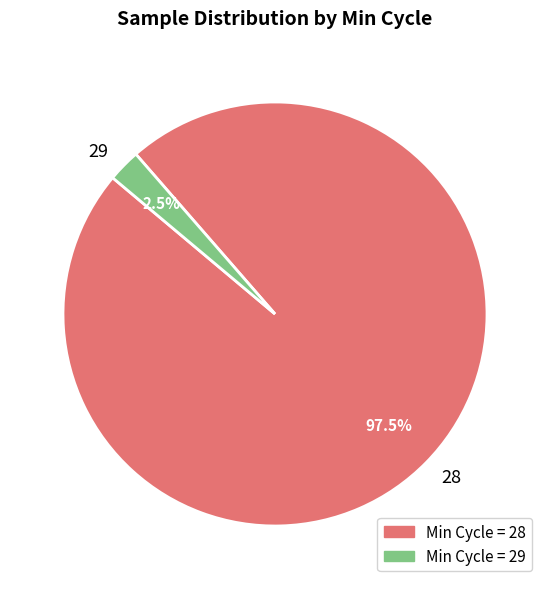

Does any single category account for the majority?

Yes